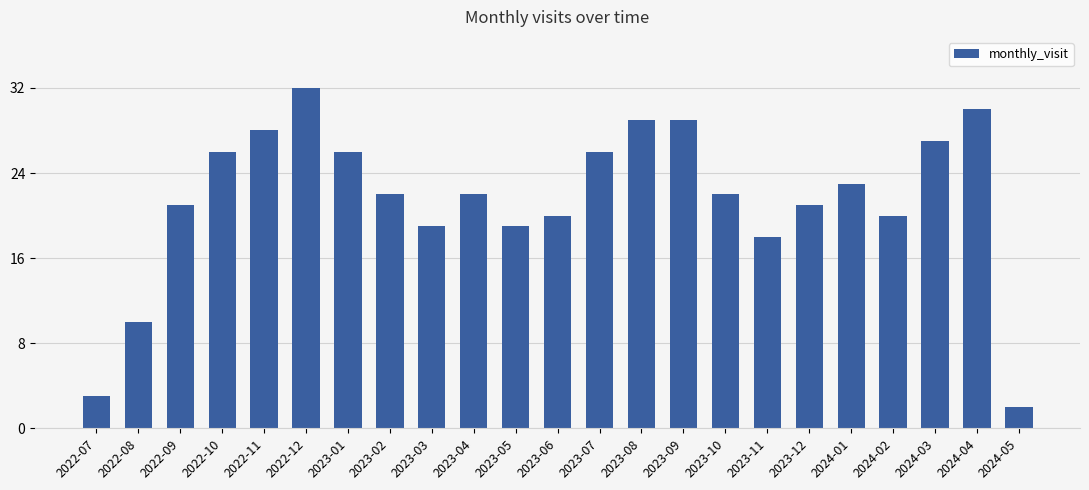

How many data points does each series have?

23